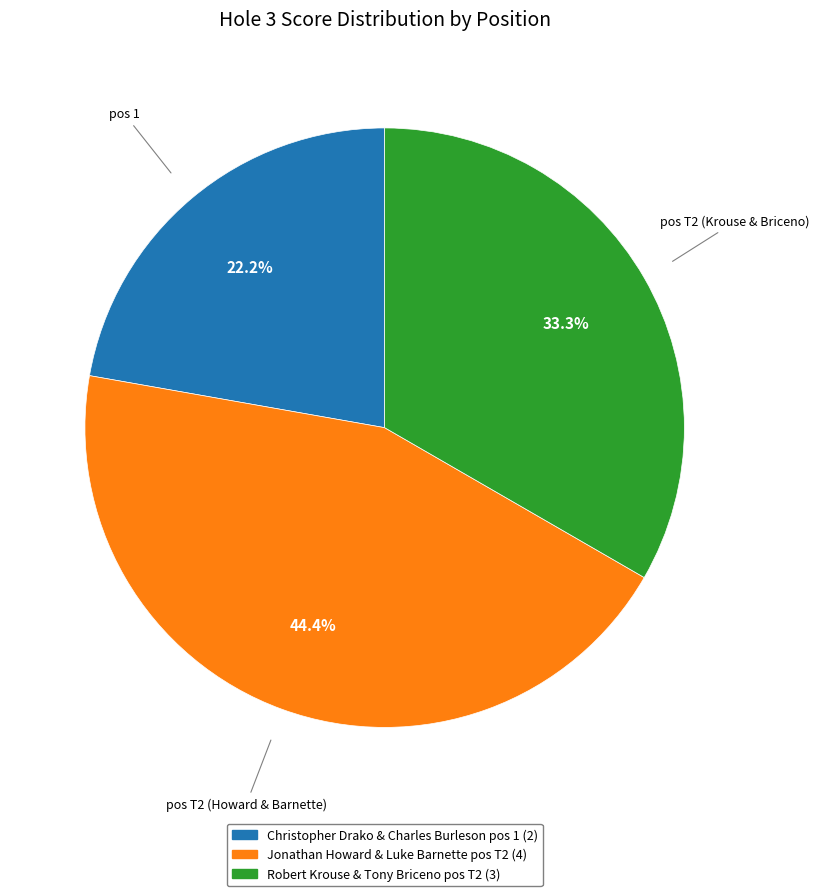

To the nearest percent, what is the difference between the largest and smallest slice percentages?

22%